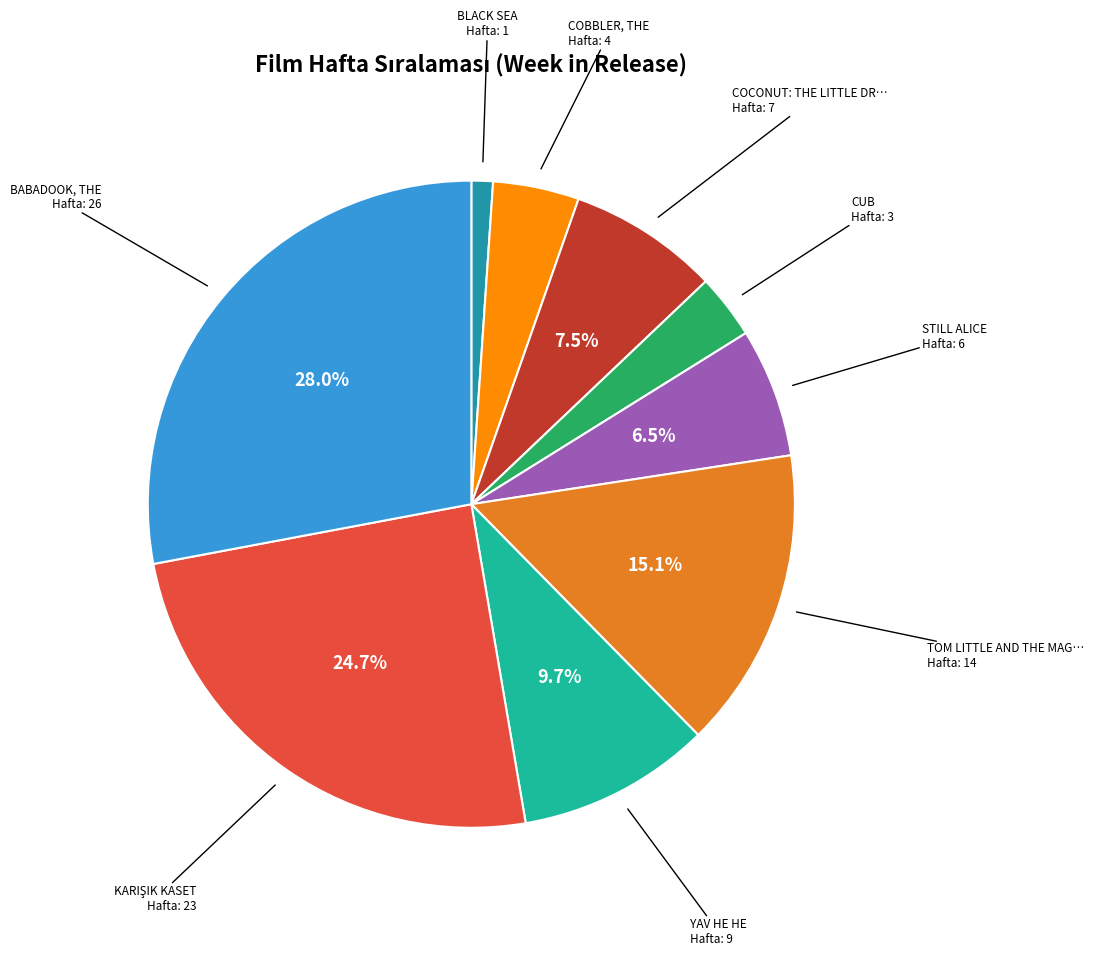

Is there a majority slice in this chart?

No